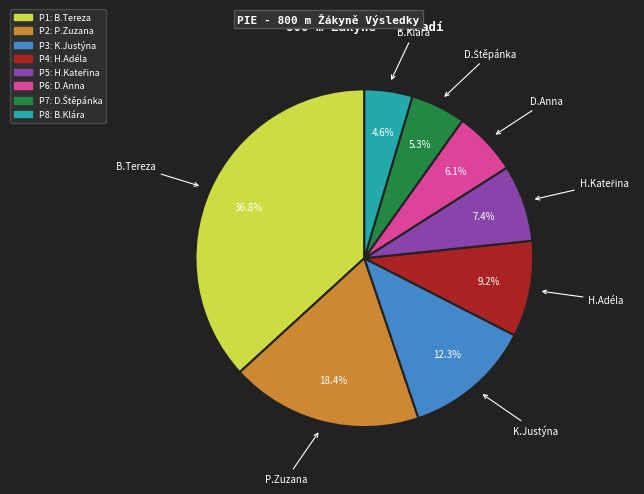

Is there a majority slice in this chart?

No